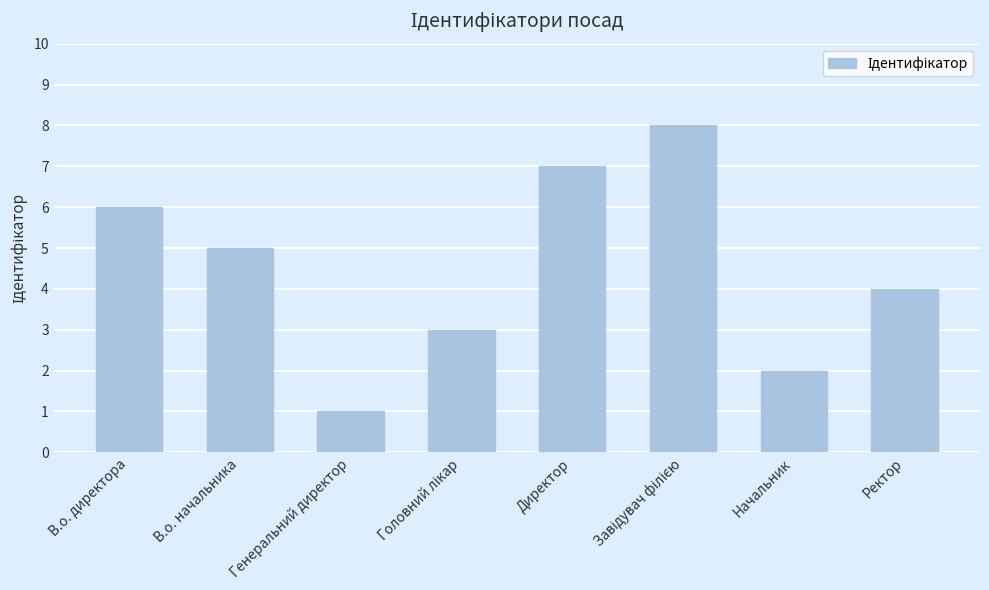

Reading right to left, what are all the values shown in this chart?

4	2	8	7	3	1	5	6